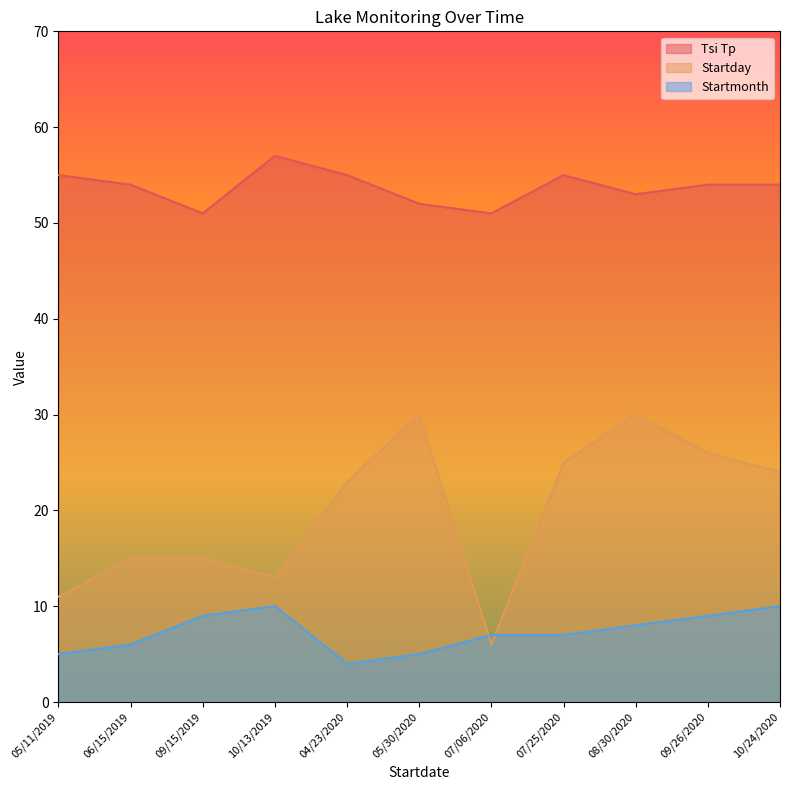

At which category is the sum across all series the highest?

08/30/2020